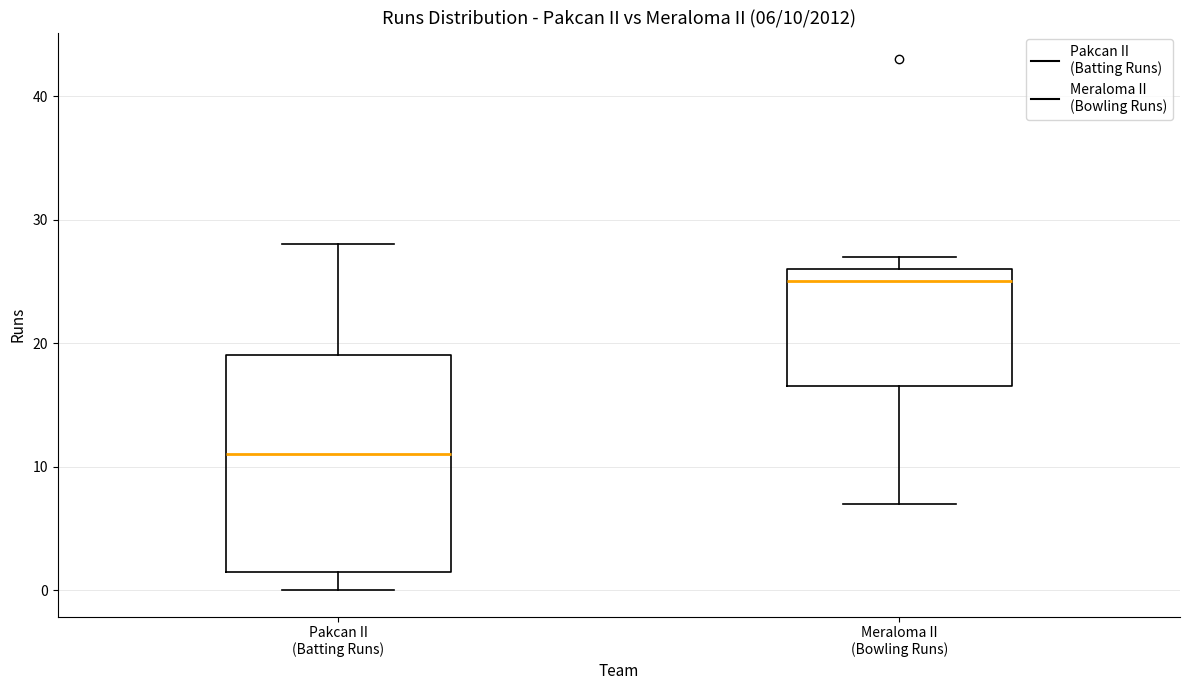

Which box is the tallest, from its lower edge to its upper edge?

Pakcan II (Batting Runs)